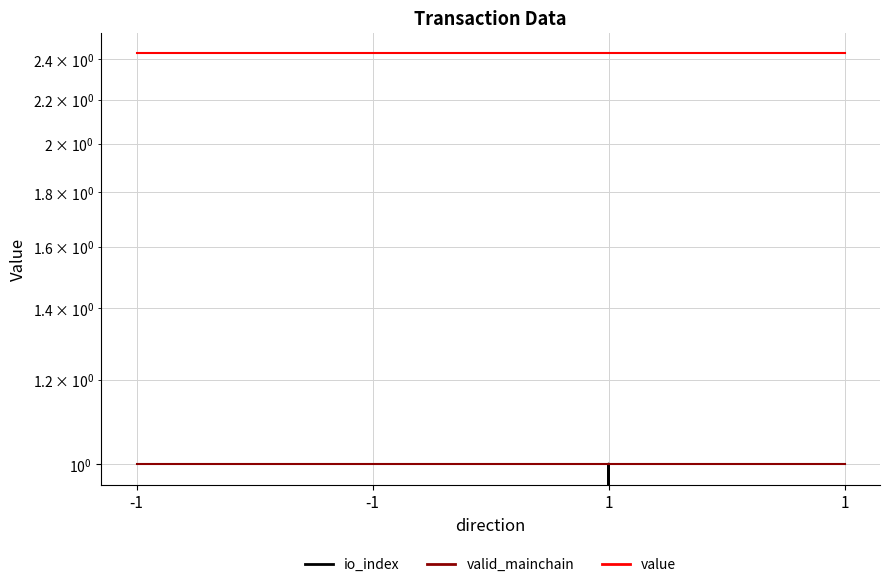

Reading left to right, transcribe all the data shown in this chart.

io_index: 0.0	0.0	1.0	0.0
valid_mainchain: 1.0	1.0	1.0	1.0
value: 2.4	2.4	2.4	2.4